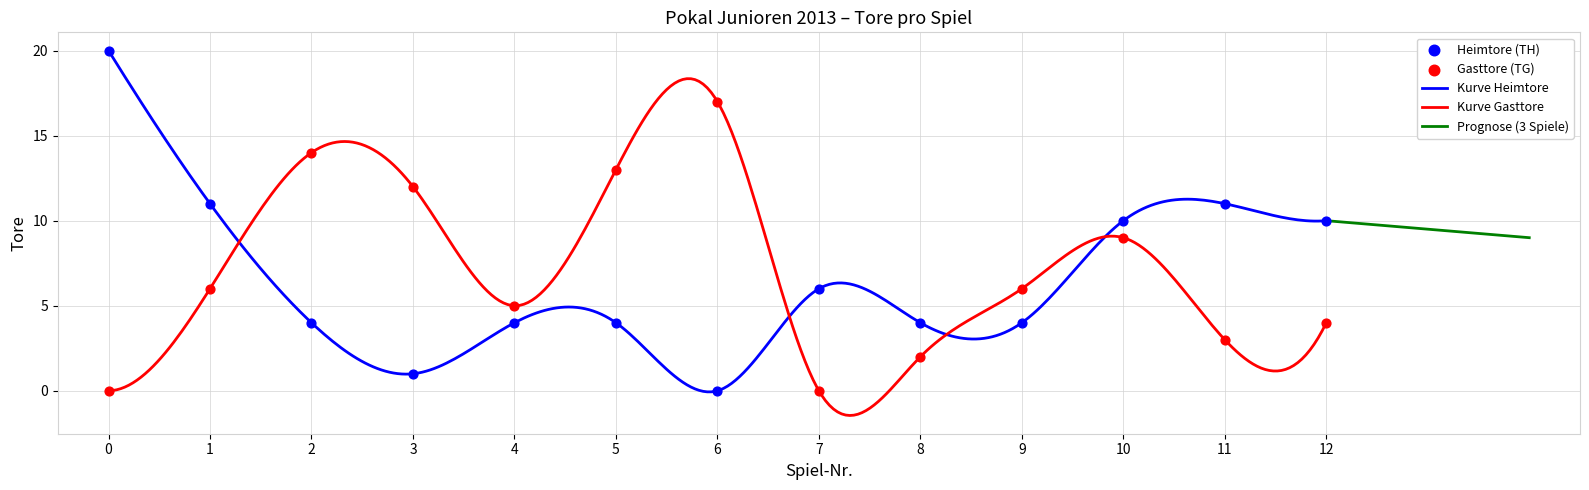

Which series contains the highest Y value?

TH